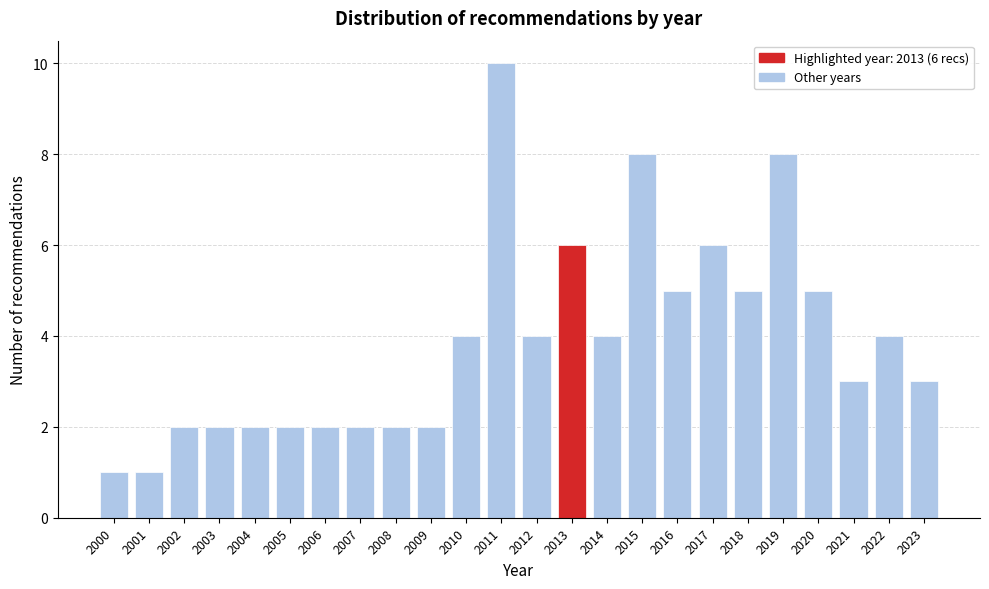

Reading left to right, list all the values displayed in this chart.

1	1	2	2	2	2	2	2	2	2	4	10	4	6	4	8	5	6	5	8	5	3	4	3